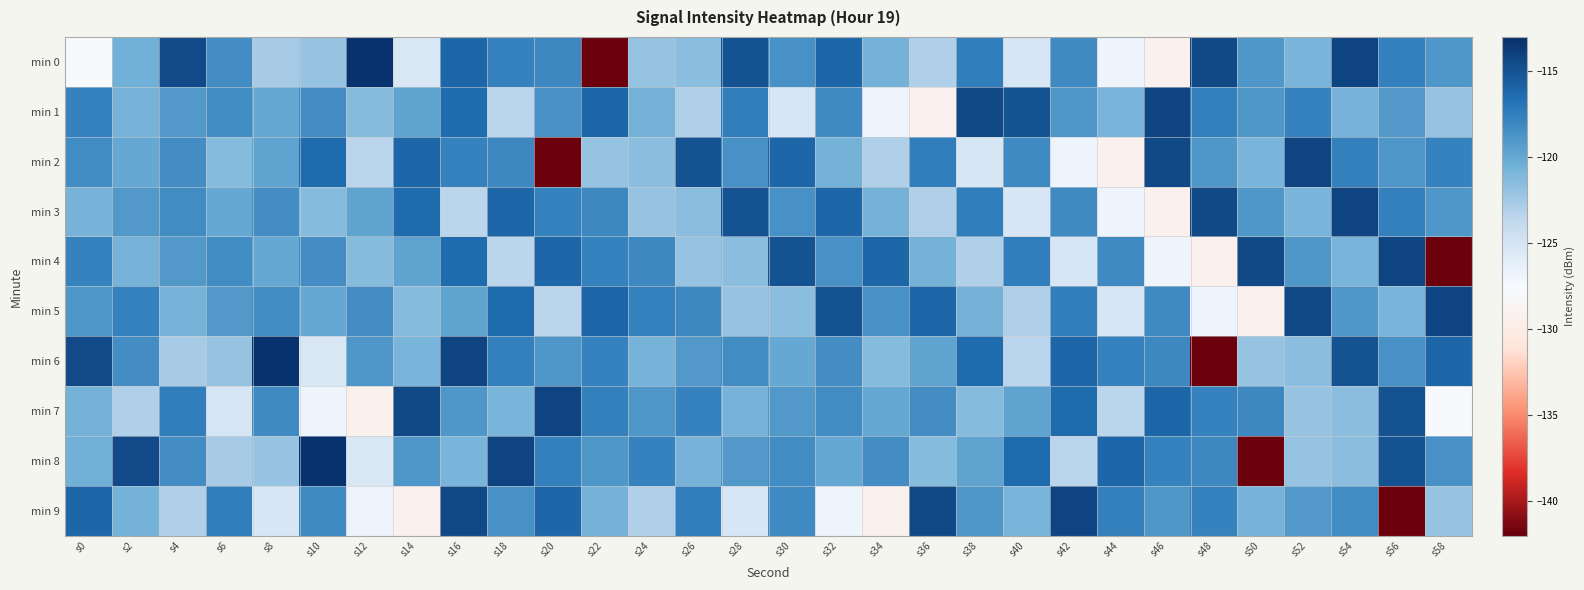

Between s46 and s56, which is larger?

s56